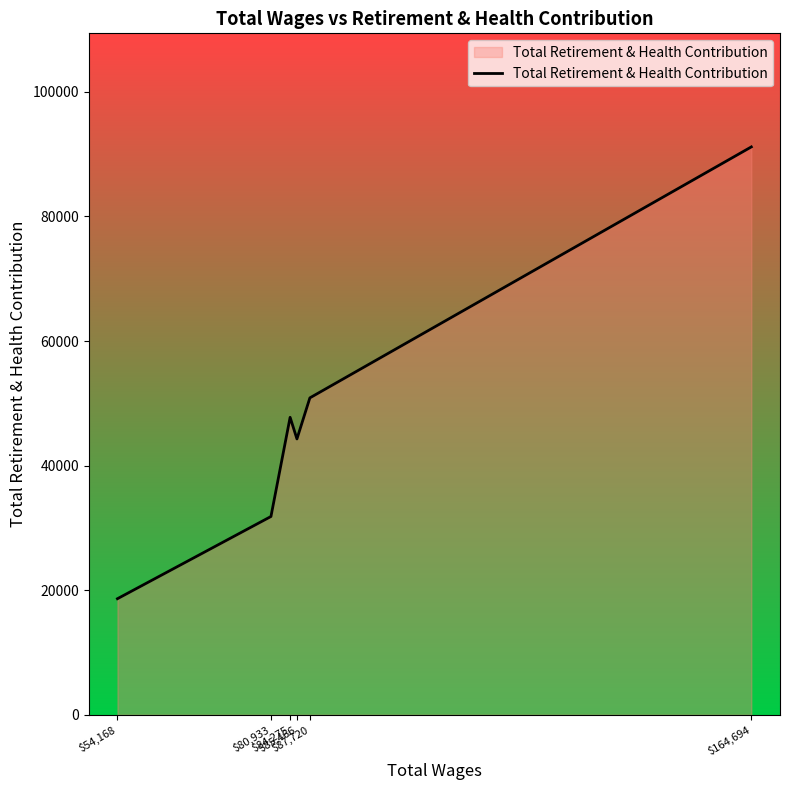

What position from the right is $80,933?

5